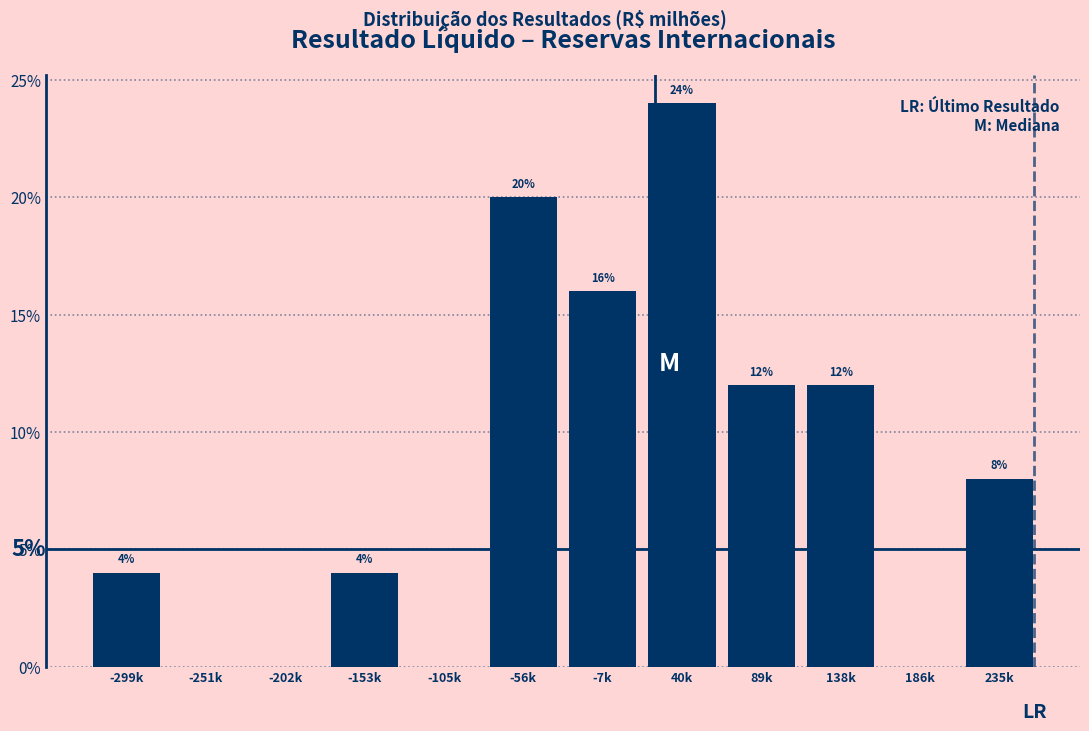

Reading left to right, transcribe all the data shown in this chart.

-299k=4	-251k=0	-202k=0	-153k=4	-105k=0	-56k=20	-7k=16	40k=24	89k=12	138k=12	186k=0	235k=8